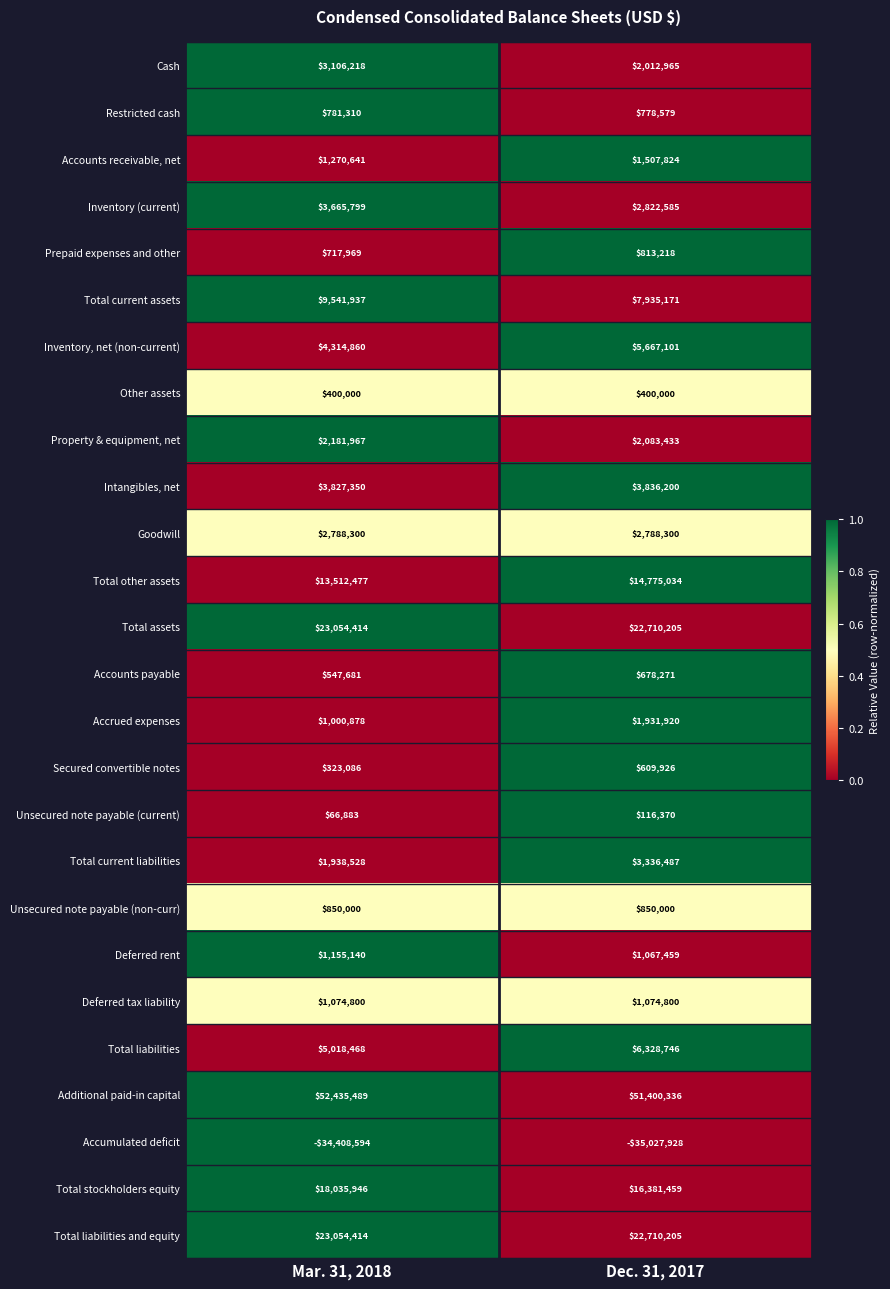

Which series has the largest range (max minus min)?

Total stockholders equity